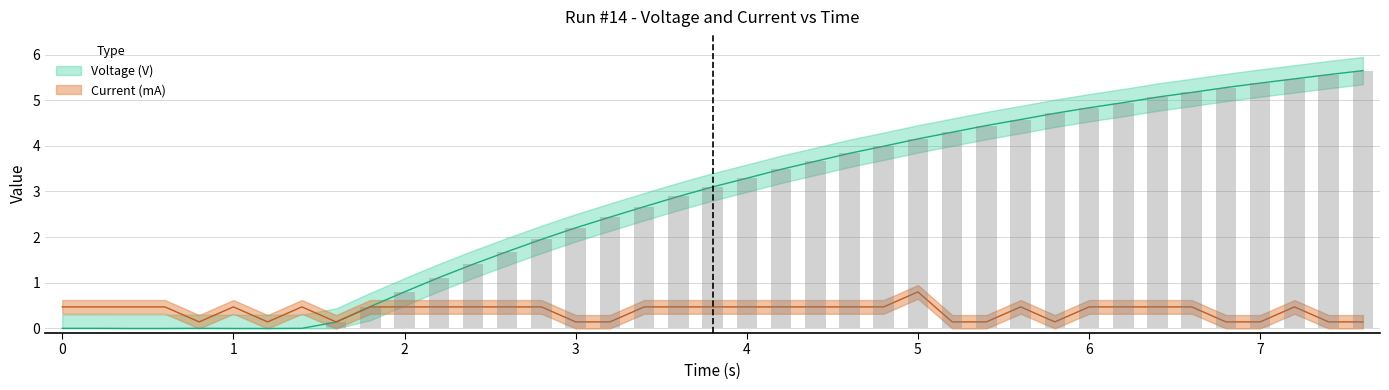

What is the value of the Voltage (V) bar at the 26th from the left?

4.2